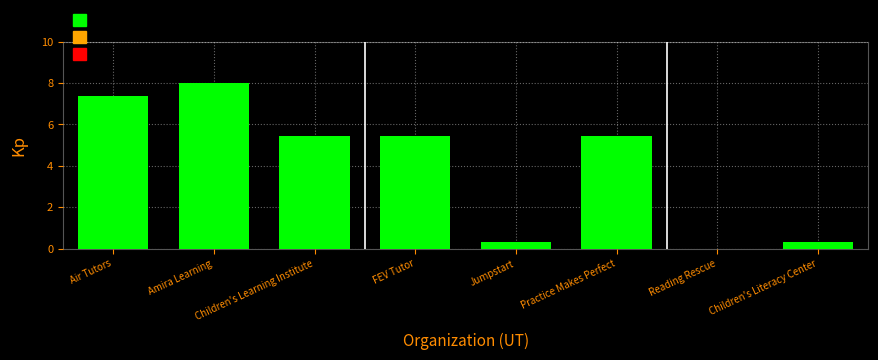

Reading left to right, extract all data points from this chart.

7.4	8.0	5.4	5.4	0.3	5.4	0.0	0.3